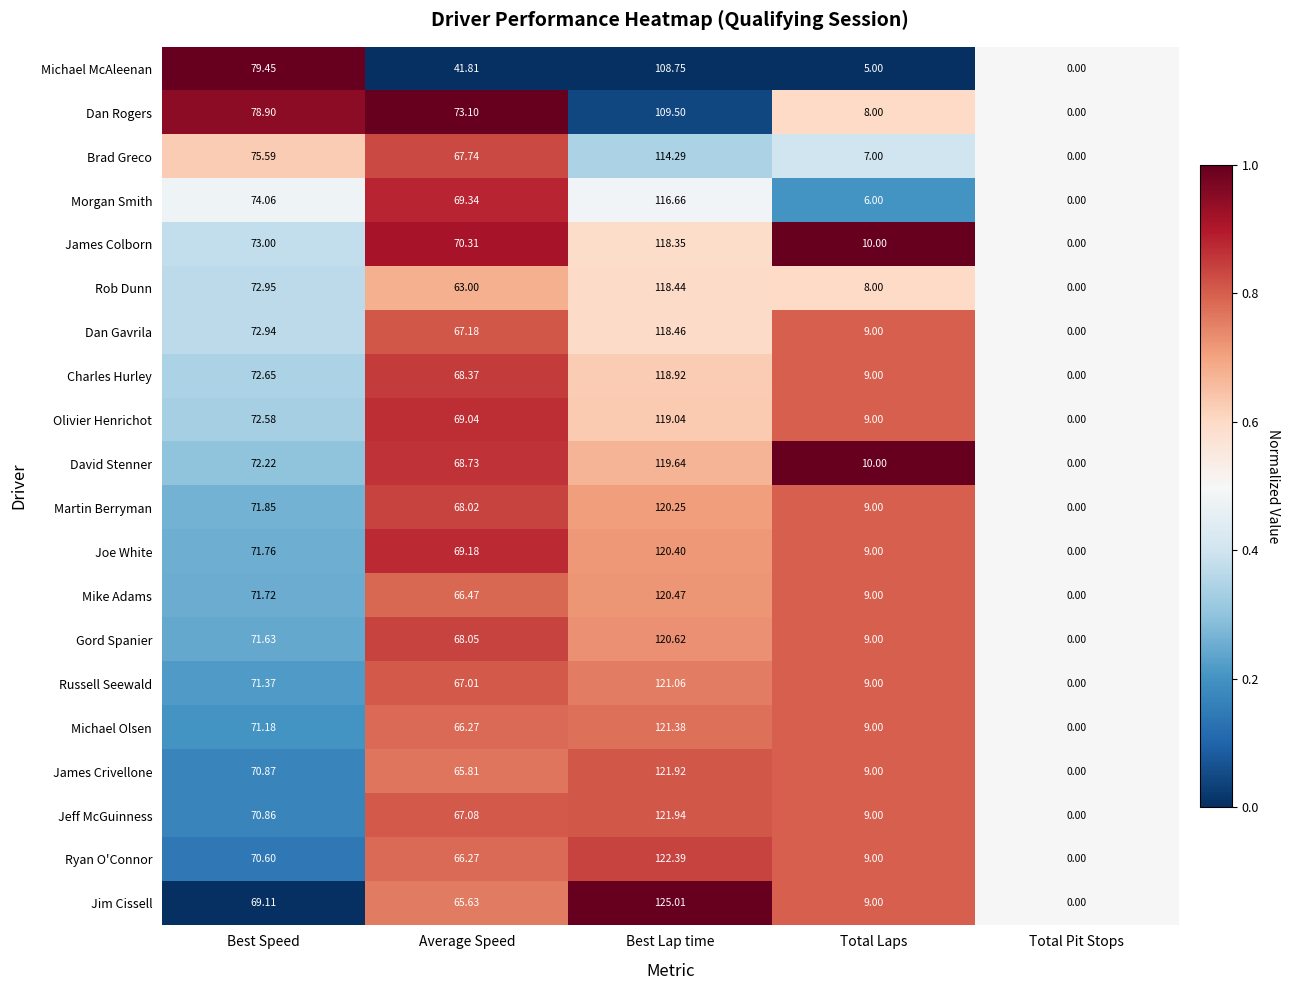

At which label is David Stenner closest to 59?

Average Speed